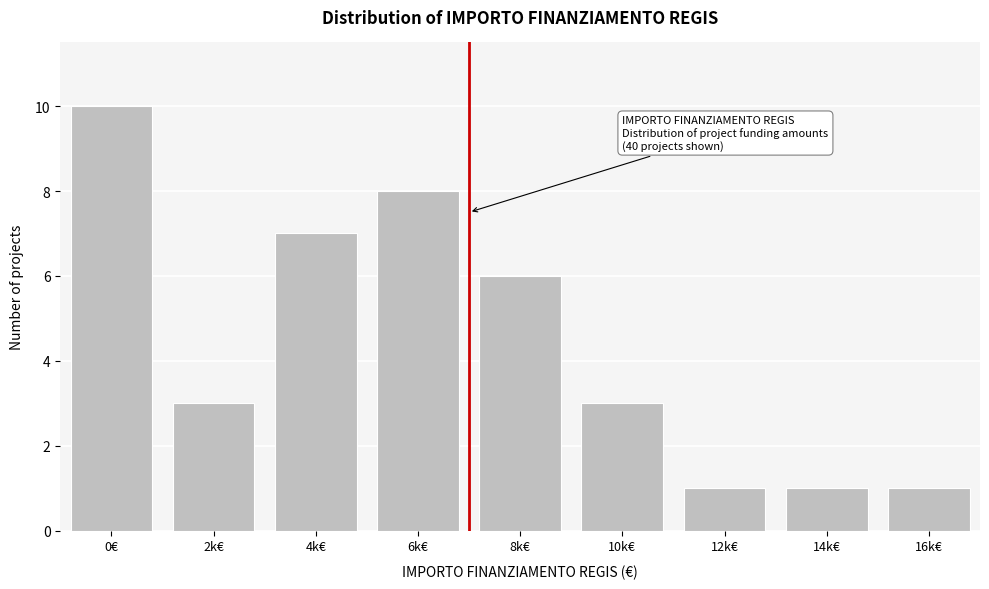

Reading left to right, list all the values displayed in this chart.

0€=10	2k€=3	4k€=7	6k€=8	8k€=6	10k€=3	12k€=1	14k€=1	16k€=1